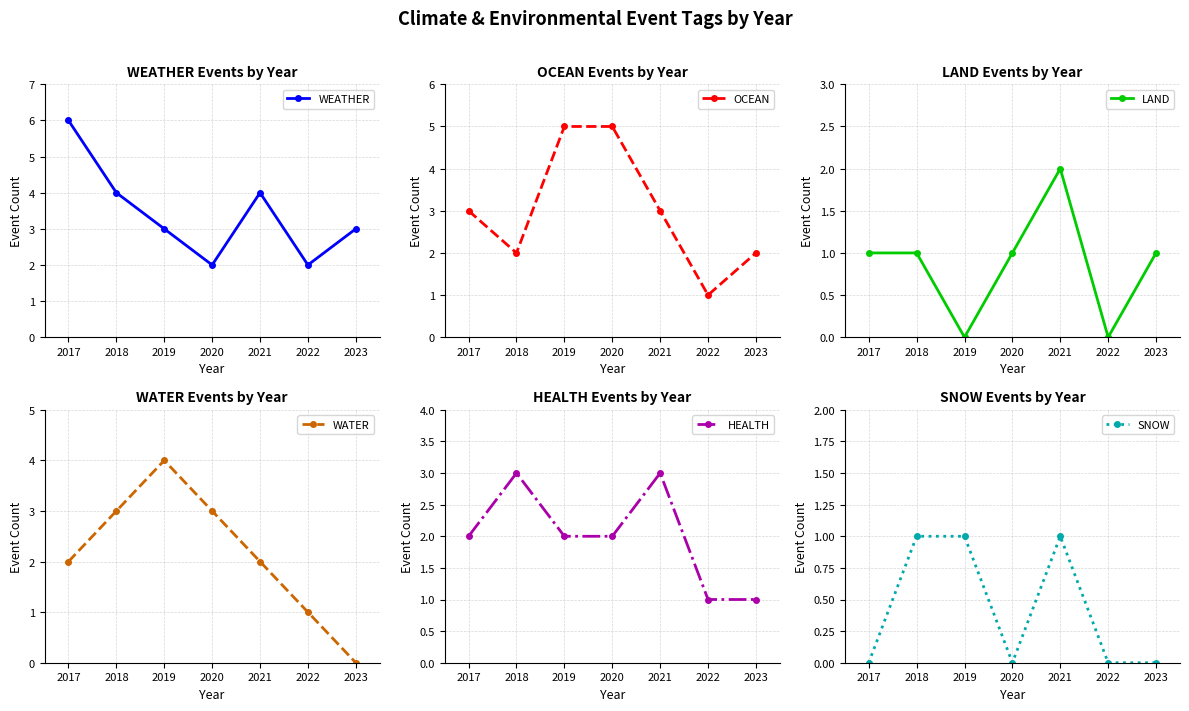

Where is SNOW nearest to the value 0?

2017